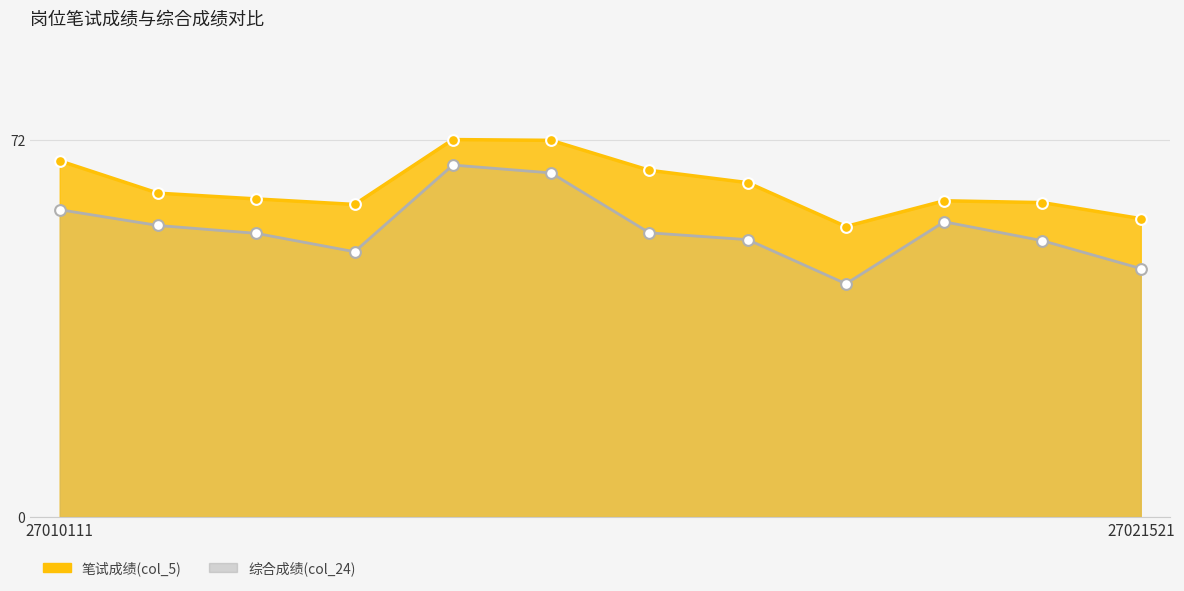

Is the value of 笔试成绩(col_5) at 27021421 greater than the value of 综合成绩(col_24) at 27021521?

Yes